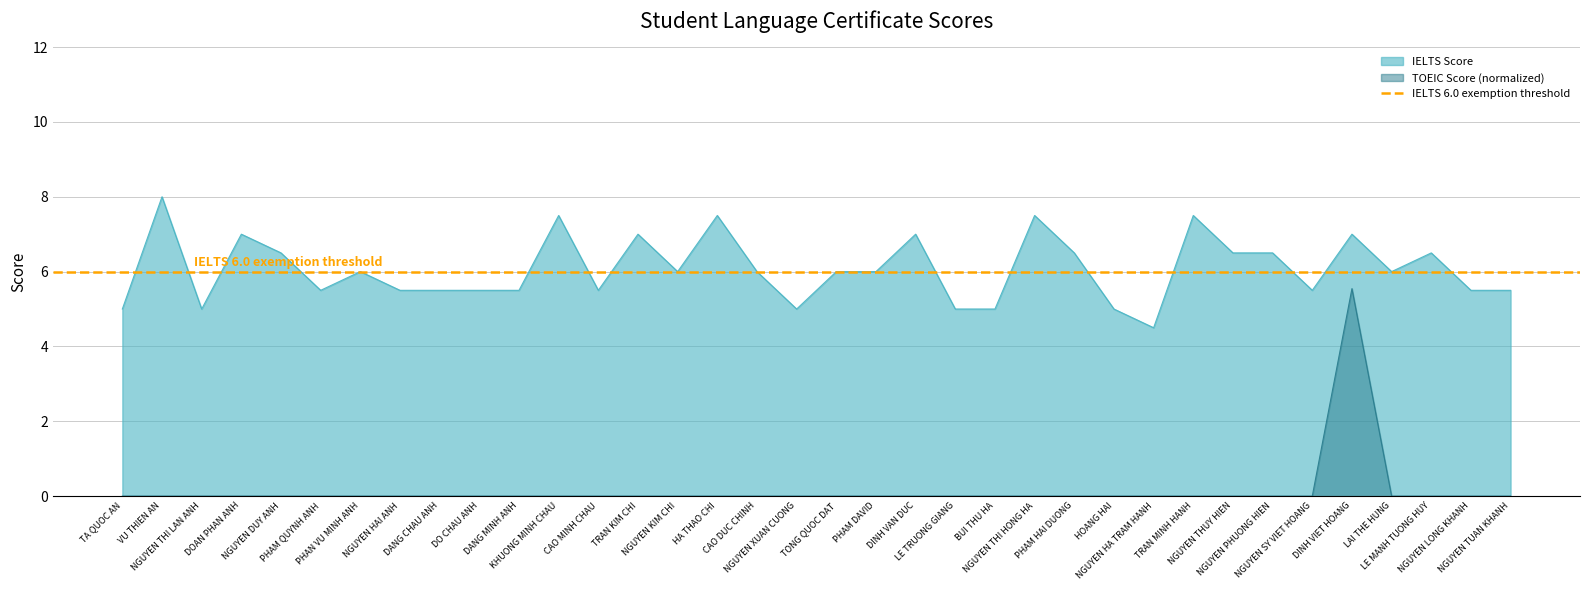

Reading left to right, what are all the values shown in this chart?

5.0	8.0	5.0	7.0	6.5	5.5	6.0	5.5	5.5	5.5	5.5	7.5	5.5	7.0	6.0	7.5	6.0	5.0	6.0	6.0	7.0	5.0	5.0	7.5	6.5	5.0	4.5	7.5	6.5	6.5	5.5	7.0	6.0	6.5	5.5	5.5